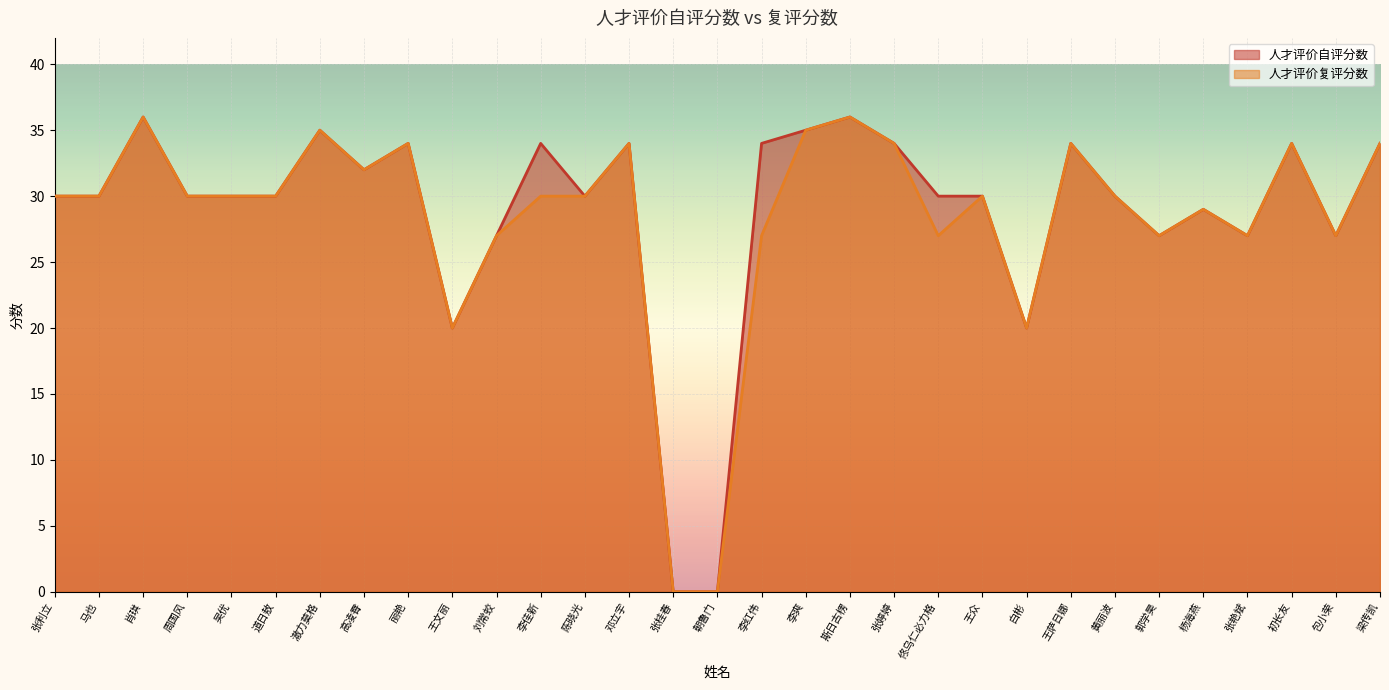

How many lines are shown in the chart?

2